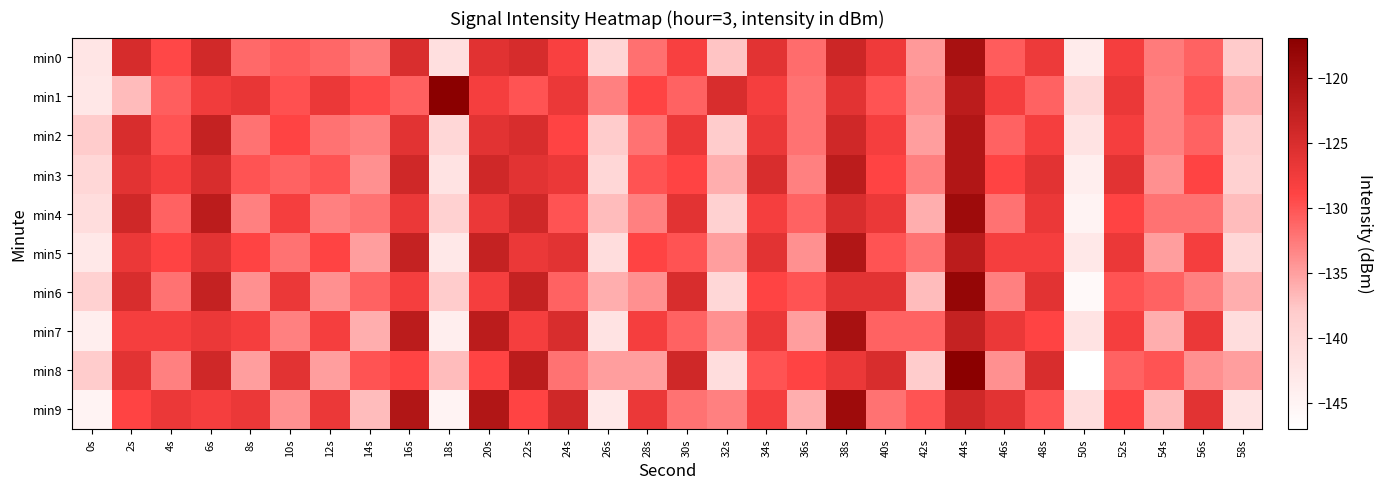

At which category does the chart reach its peak across all series?

18s